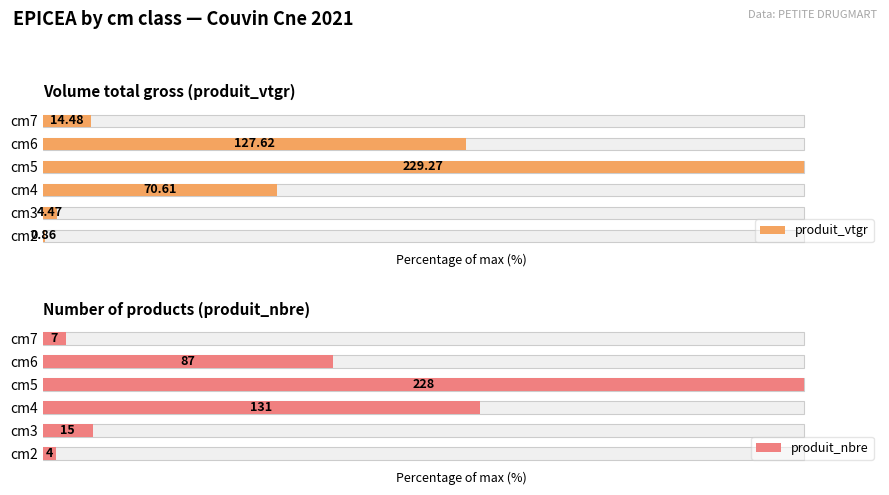

Are the bars grouped side by side (vs. stacked)?

Yes